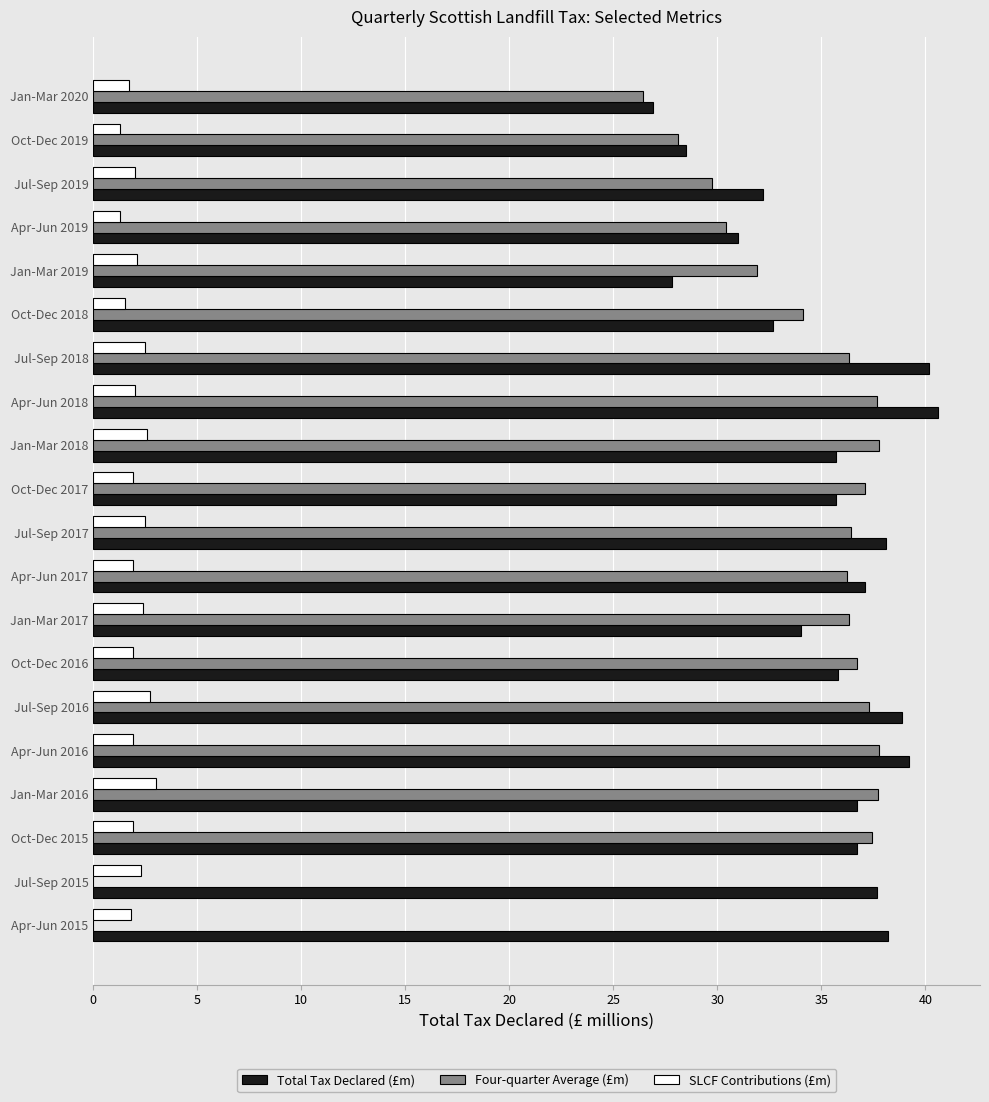

What is the sum of all SLCF Contributions (£m) values?

41.2